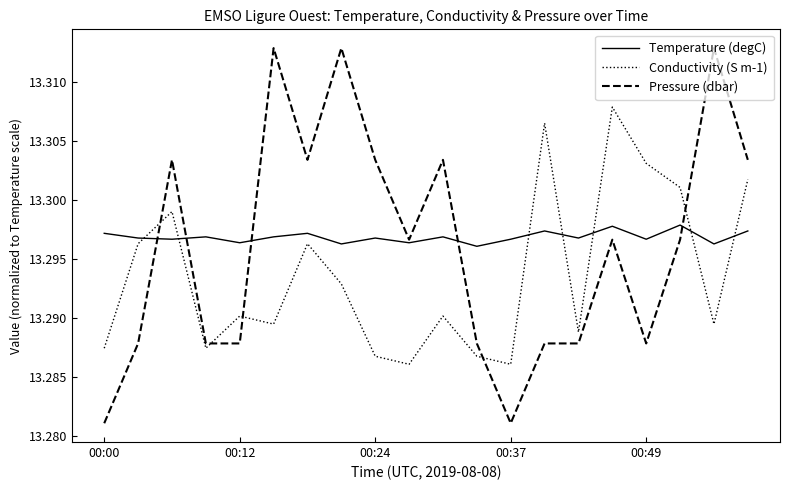

Which series has the widest spread of values?

Pressure (dbar)